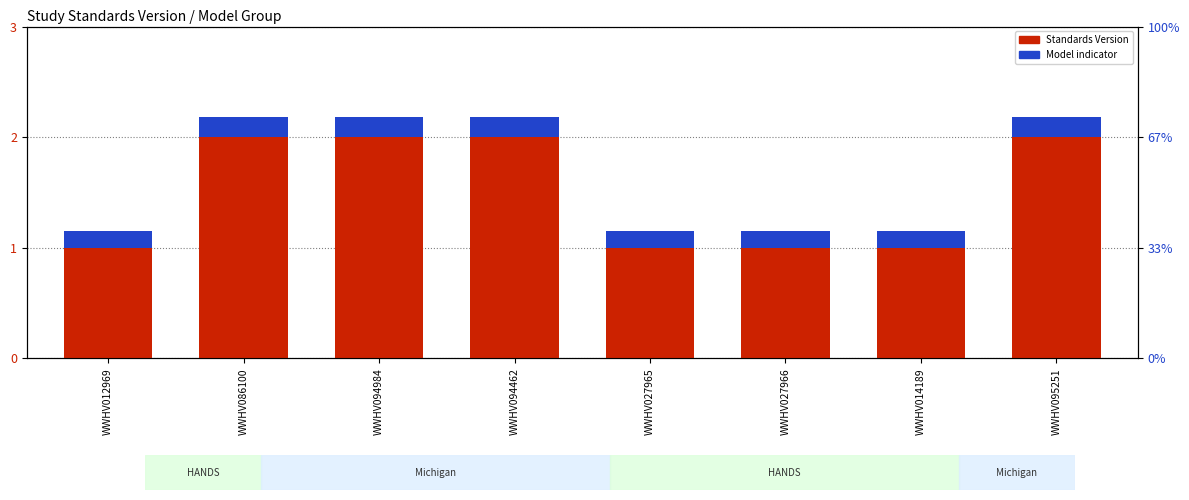

What is the smallest value displayed?

0.1